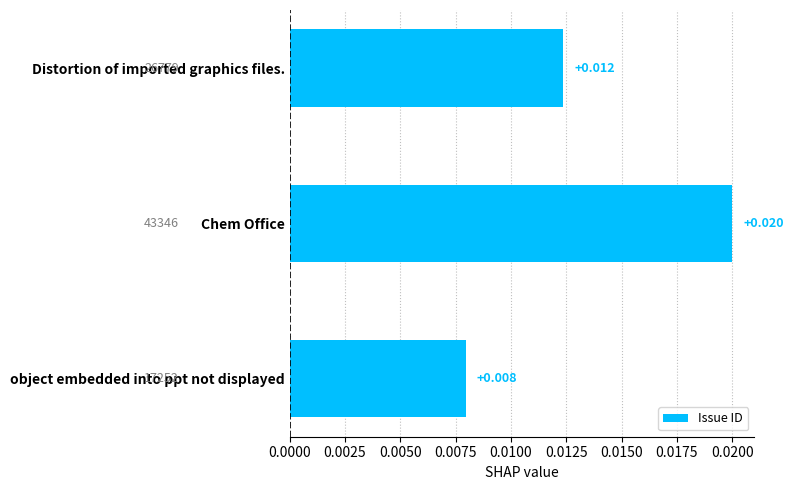

List the labels in order of value, smallest first.

object embedded into ppt not displayed, Distortion of imported graphics files., Chem Office